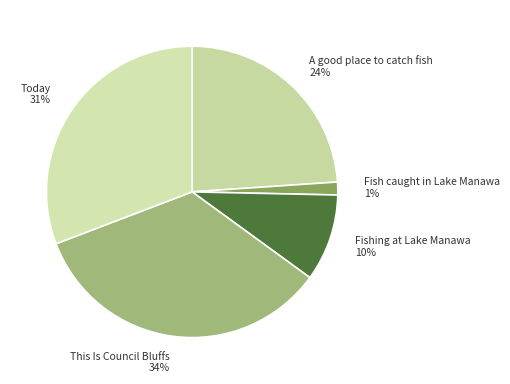

Does Fishing at Lake Manawa represent more than half of the total?

No